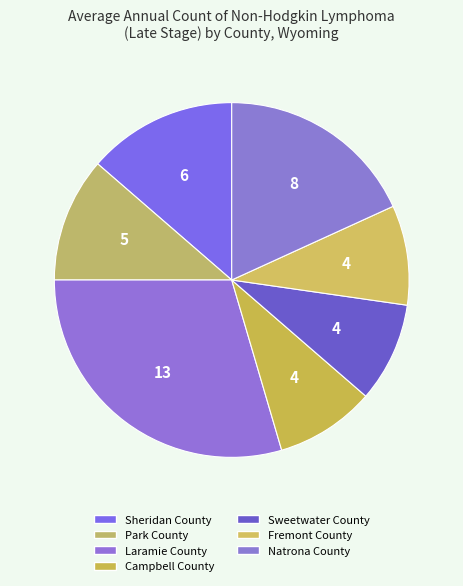

How many slices are in this pie chart?

7